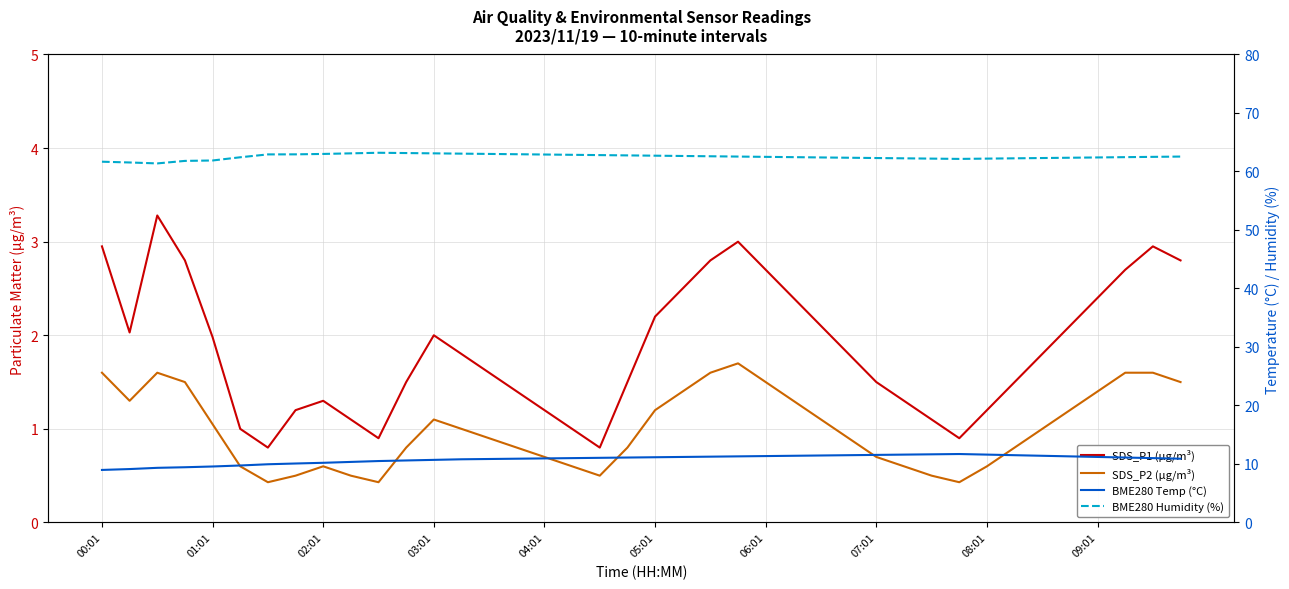

True or false: BME280 Temp (°C) and BME280 Humidity (%) cross at least once.

False